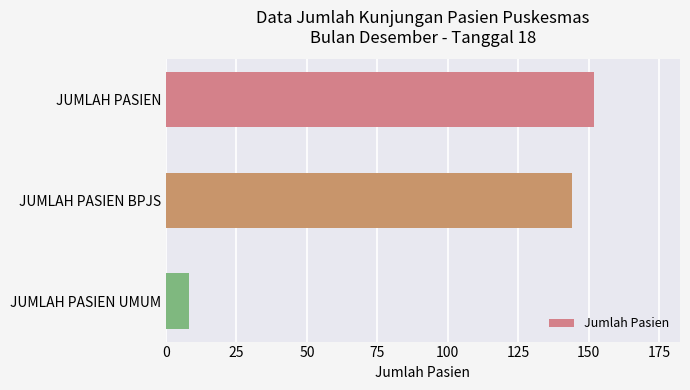

The value at JUMLAH PASIEN is 256. True or false?

False